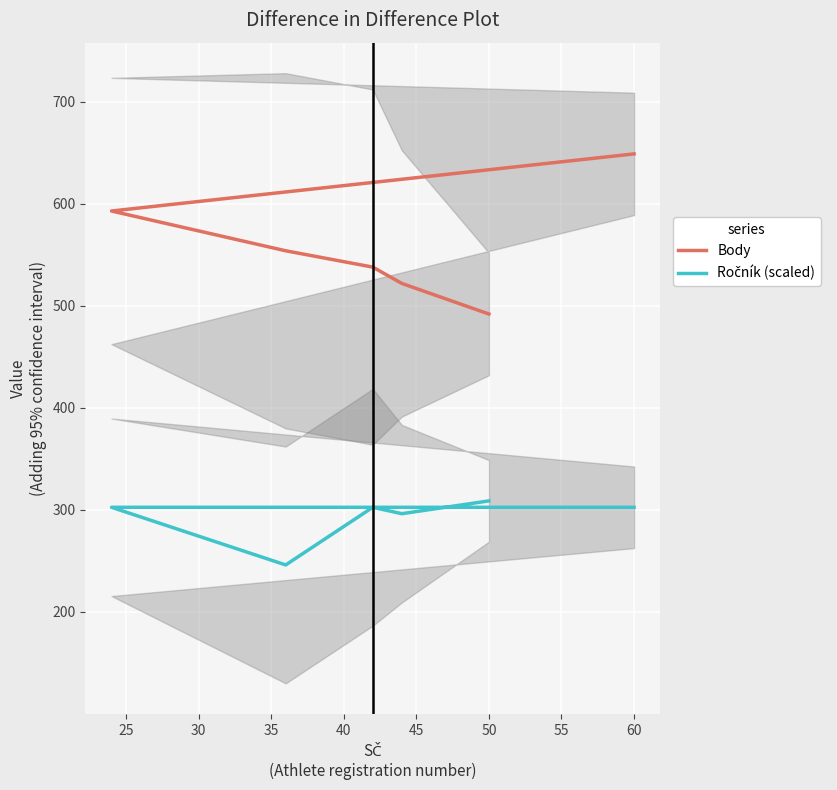

True or false: Ročník (scaled) and Body intersect in this chart.

False